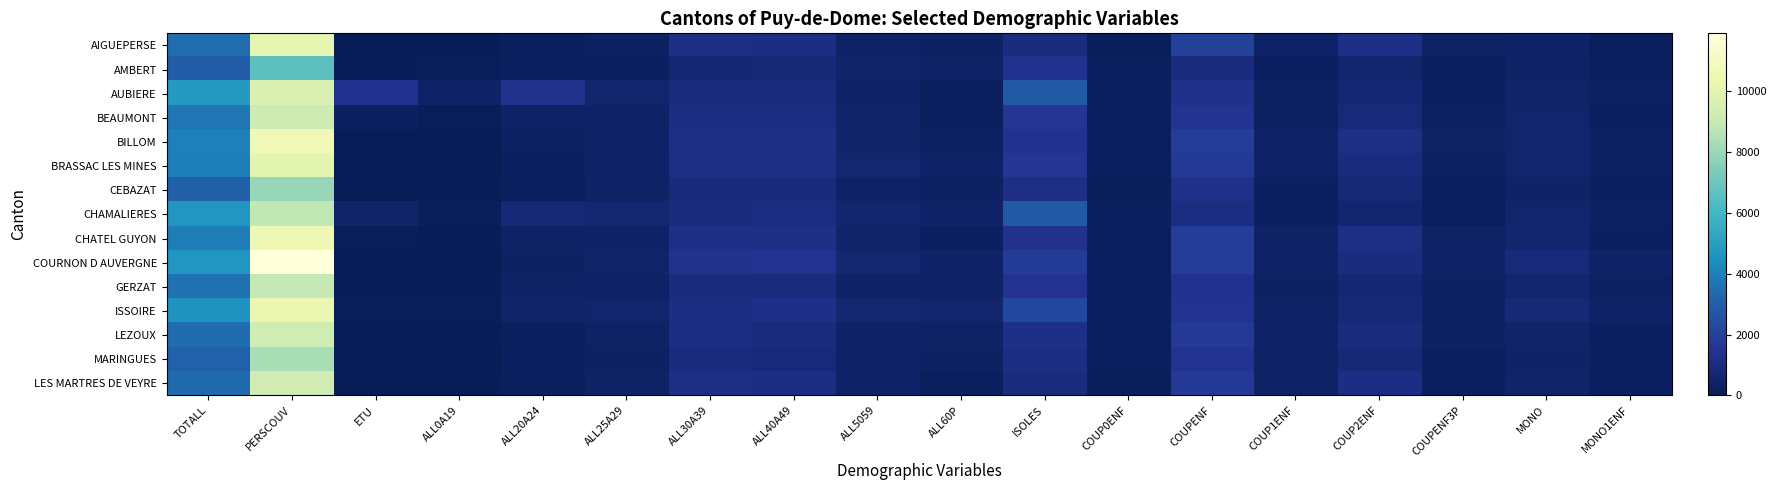

Reading left to right, extract all data points from this chart.

AIGUEPERSE: TOTALL=3453	PERSCOUV=10138	ETU=11	ALL0A19=31	ALL20A24=204	ALL25A29=310	ALL30A39=1168	ALL40A49=1105	ALL5059=333	ALL60P=301	ISOLES=979	COUP0ENF=97	COUPENF=1956	COUP1ENF=385	COUP2ENF=1220	COUPENF3P=351	MONO=420	MONO1ENF=210
AMBERT: TOTALL=2905	PERSCOUV=6619	ETU=11	ALL0A19=50	ALL20A24=247	ALL25A29=263	ALL30A39=732	ALL40A49=750	ALL5059=508	ALL60P=354	ISOLES=1372	COUP0ENF=178	COUPENF=980	COUP1ENF=234	COUP2ENF=523	COUPENF3P=223	MONO=361	MONO1ENF=212
AUBIERE: TOTALL=4827	PERSCOUV=9631	ETU=1350	ALL0A19=373	ALL20A24=1310	ALL25A29=529	ALL30A39=949	ALL40A49=984	ALL5059=451	ALL60P=231	ISOLES=2832	COUP0ENF=227	COUPENF=1270	COUP1ENF=294	COUP2ENF=743	COUPENF3P=233	MONO=494	MONO1ENF=296
BEAUMONT: TOTALL=3702	PERSCOUV=9178	ETU=249	ALL0A19=86	ALL20A24=401	ALL25A29=370	ALL30A39=1092	ALL40A49=1049	ALL5059=483	ALL60P=220	ISOLES=1561	COUP0ENF=145	COUPENF=1462	COUP1ENF=299	COUP2ENF=862	COUPENF3P=301	MONO=530	MONO1ENF=277
BILLOM: TOTALL=3961	PERSCOUV=10562	ETU=10	ALL0A19=31	ALL20A24=288	ALL25A29=400	ALL30A39=1215	ALL40A49=1226	ALL5059=490	ALL60P=311	ISOLES=1384	COUP0ENF=166	COUPENF=1850	COUP1ENF=377	COUP2ENF=1143	COUPENF3P=330	MONO=551	MONO1ENF=298
BRASSAC LES MINES: TOTALL=3945	PERSCOUV=10044	ETU=11	ALL0A19=33	ALL20A24=258	ALL25A29=382	ALL30A39=1128	ALL40A49=1134	ALL5059=625	ALL60P=384	ISOLES=1541	COUP0ENF=208	COUPENF=1666	COUP1ENF=395	COUP2ENF=950	COUPENF3P=321	MONO=527	MONO1ENF=289
CEBAZAT: TOTALL=3056	PERSCOUV=7932	ETU=16	ALL0A19=10	ALL20A24=228	ALL25A29=332	ALL30A39=893	ALL40A49=898	ALL5059=374	ALL60P=320	ISOLES=1151	COUP0ENF=137	COUPENF=1301	COUP1ENF=270	COUP2ENF=757	COUPENF3P=274	MONO=462	MONO1ENF=234
CHAMALIERES: TOTALL=4661	PERSCOUV=8830	ETU=472	ALL0A19=137	ALL20A24=783	ALL25A29=612	ALL30A39=1017	ALL40A49=1068	ALL5059=583	ALL60P=458	ISOLES=2833	COUP0ENF=258	COUPENF=1023	COUP1ENF=237	COUP2ENF=575	COUPENF3P=211	MONO=536	MONO1ENF=316
CHATEL GUYON: TOTALL=3894	PERSCOUV=10551	ETU=53	ALL0A19=33	ALL20A24=341	ALL25A29=392	ALL30A39=1177	ALL40A49=1238	ALL5059=469	ALL60P=243	ISOLES=1334	COUP0ENF=152	COUPENF=1845	COUP1ENF=371	COUP2ENF=1130	COUPENF3P=344	MONO=561	MONO1ENF=275
COURNON D AUVERGNE: TOTALL=4693	PERSCOUV=11904	ETU=34	ALL0A19=45	ALL20A24=321	ALL25A29=506	ALL30A39=1317	ALL40A49=1412	ALL5059=628	ALL60P=464	ISOLES=1813	COUP0ENF=193	COUPENF=1815	COUP1ENF=402	COUP2ENF=977	COUPENF3P=436	MONO=863	MONO1ENF=449
GERZAT: TOTALL=3549	PERSCOUV=8915	ETU=17	ALL0A19=27	ALL20A24=330	ALL25A29=412	ALL30A39=1012	ALL40A49=982	ALL5059=454	ALL60P=332	ISOLES=1413	COUP0ENF=186	COUPENF=1367	COUP1ENF=312	COUP2ENF=736	COUPENF3P=319	MONO=580	MONO1ENF=308
ISSOIRE: TOTALL=4602	PERSCOUV=10337	ETU=64	ALL0A19=83	ALL20A24=503	ALL25A29=532	ALL30A39=1108	ALL40A49=1246	ALL5059=614	ALL60P=515	ISOLES=2222	COUP0ENF=208	COUPENF=1420	COUP1ENF=343	COUP2ENF=765	COUPENF3P=312	MONO=748	MONO1ENF=414
LEZOUX: TOTALL=3440	PERSCOUV=9252	ETU=0	ALL0A19=34	ALL20A24=228	ALL25A29=360	ALL30A39=1104	ALL40A49=966	ALL5059=404	ALL60P=343	ISOLES=1189	COUP0ENF=143	COUPENF=1633	COUP1ENF=378	COUP2ENF=966	COUPENF3P=289	MONO=472	MONO1ENF=244
MARINGUES: TOTALL=3102	PERSCOUV=8293	ETU=9	ALL0A19=37	ALL20A24=236	ALL25A29=313	ALL30A39=936	ALL40A49=883	ALL5059=402	ALL60P=295	ISOLES=1078	COUP0ENF=159	COUPENF=1403	COUP1ENF=349	COUP2ENF=777	COUPENF3P=277	MONO=461	MONO1ENF=237
LES MARTRES DE VEYRE: TOTALL=3344	PERSCOUV=9263	ETU=18	ALL0A19=16	ALL20A24=231	ALL25A29=346	ALL30A39=1117	ALL40A49=1071	ALL5059=387	ALL60P=176	ISOLES=1018	COUP0ENF=123	COUPENF=1710	COUP1ENF=368	COUP2ENF=1103	COUPENF3P=239	MONO=488	MONO1ENF=255